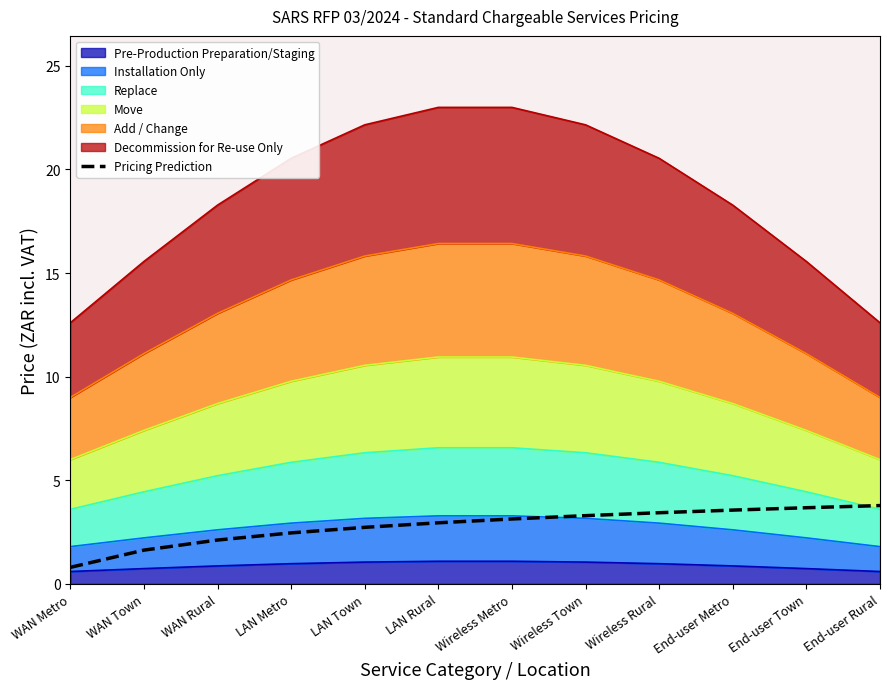

How many data points are above 3?

6